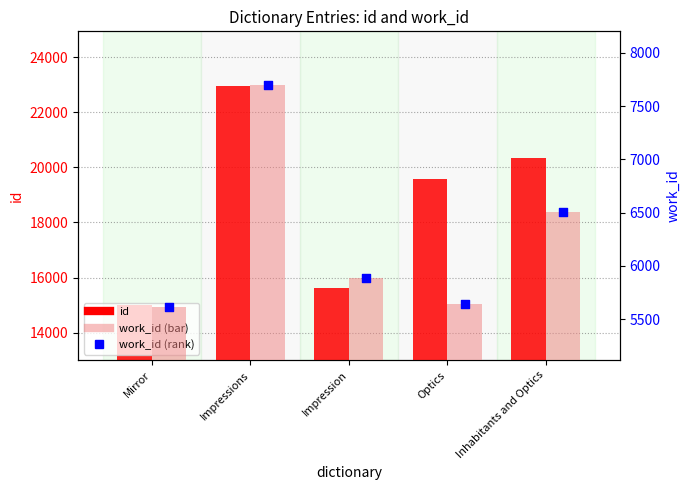

Is the value of id at Mirror greater than the value of work_id (marker) at Optics?

Yes